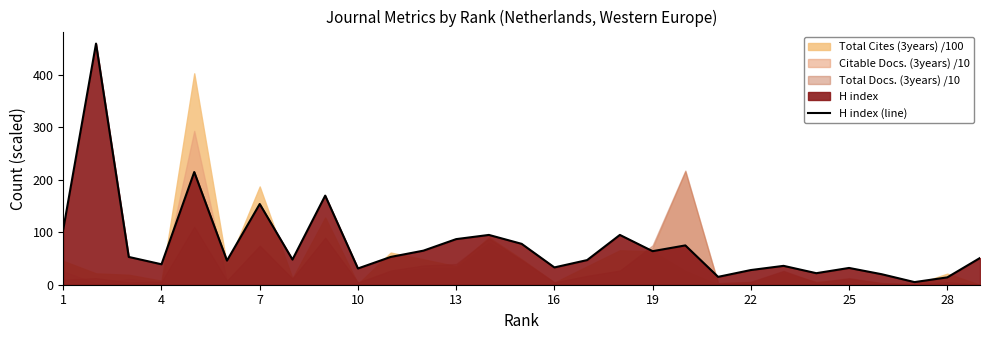

How many categories are shown in the chart?

29